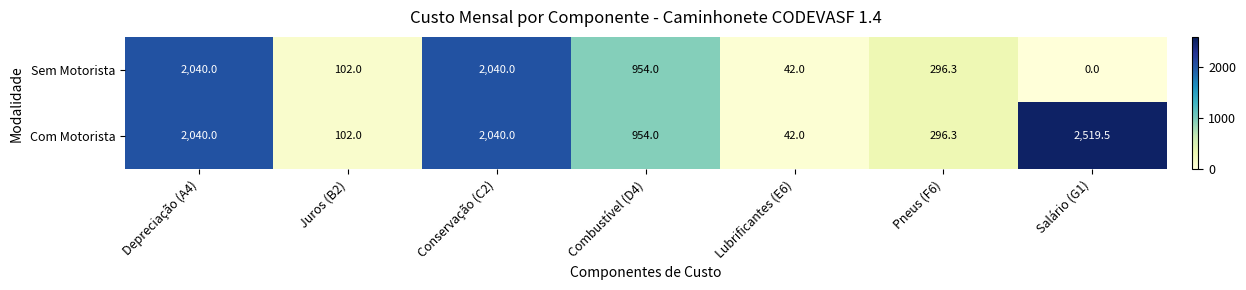

Is it true that Com Motorista equals 2040.0 at Depreciação (A4)?

True